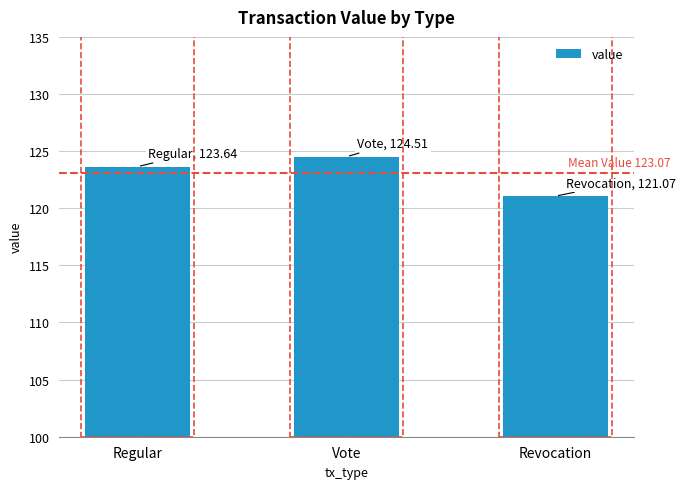

What is the value of the 2nd bar from the left?

124.5